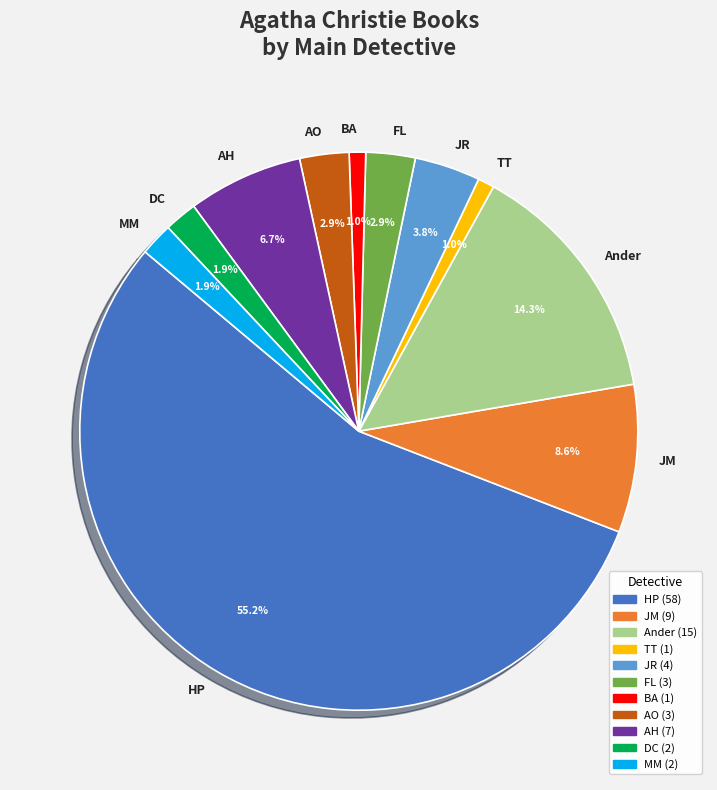

Which category accounts for the majority?

HP